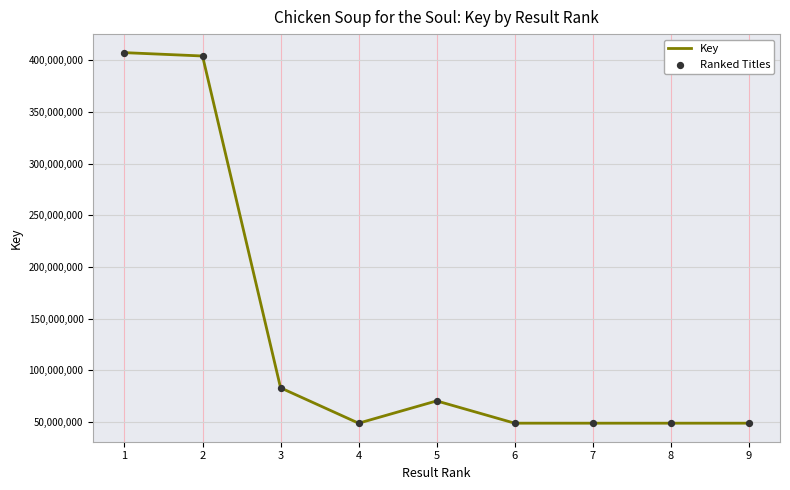

Approximately how many times larger is the value at 9 compared to 8?

1.0